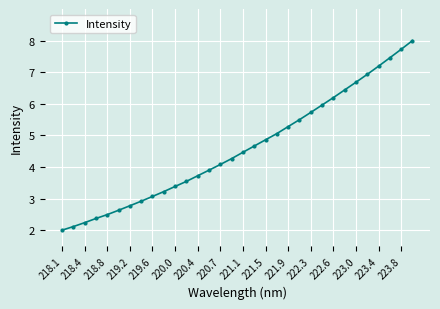

What is the value of the 20th point from the left?

5.1